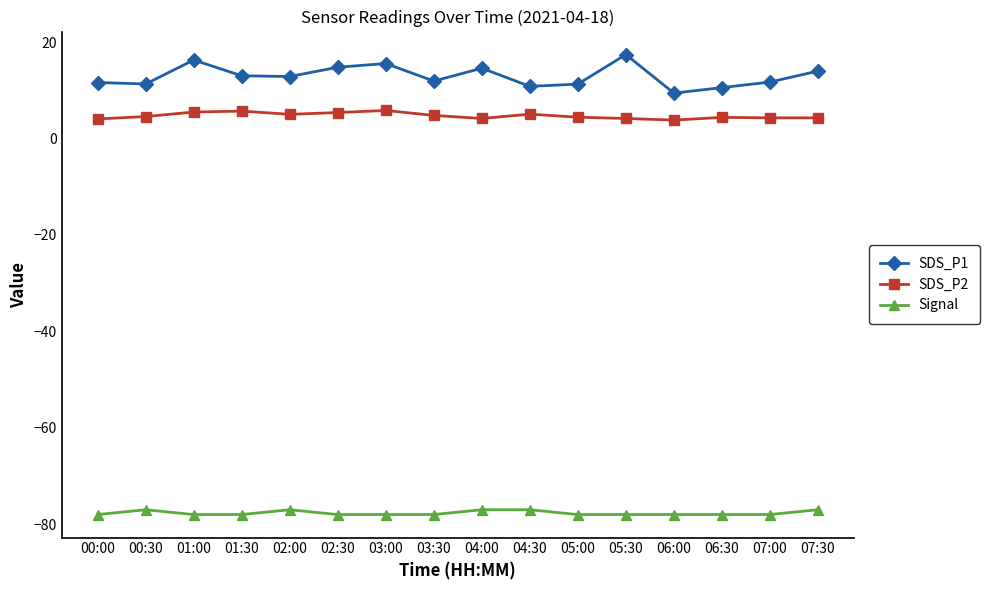

What is the sum of all Signal values?

-1243.0